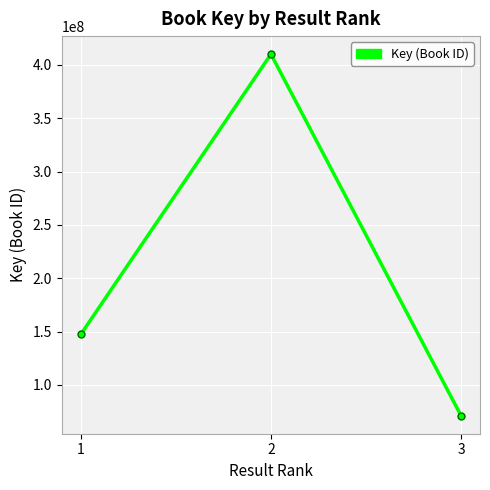

Reading right to left, what are all the values shown in this chart?

71212341	410028173	147515312